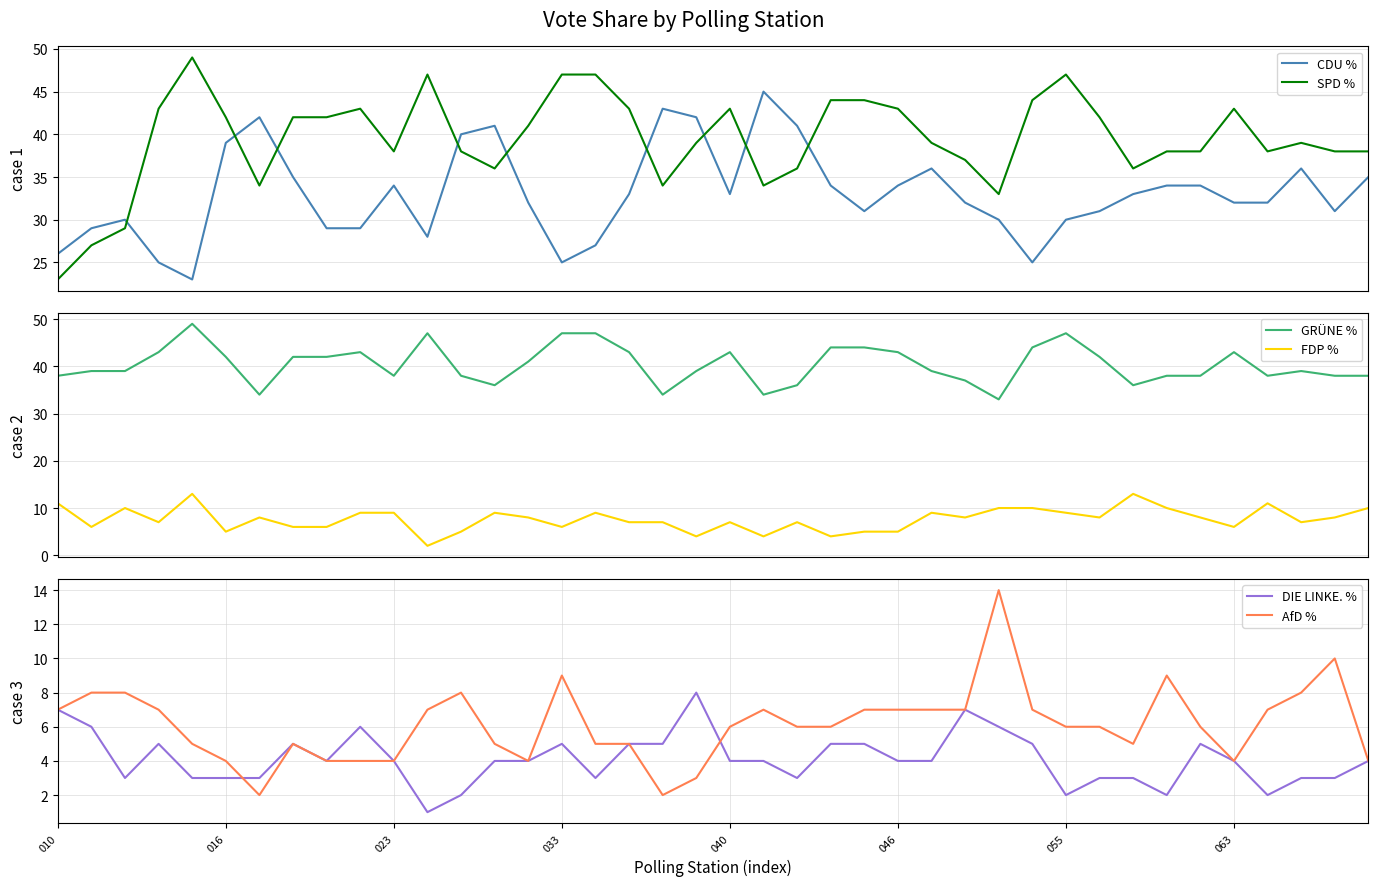

Which series has the largest total across all categories?

GRÜNE %